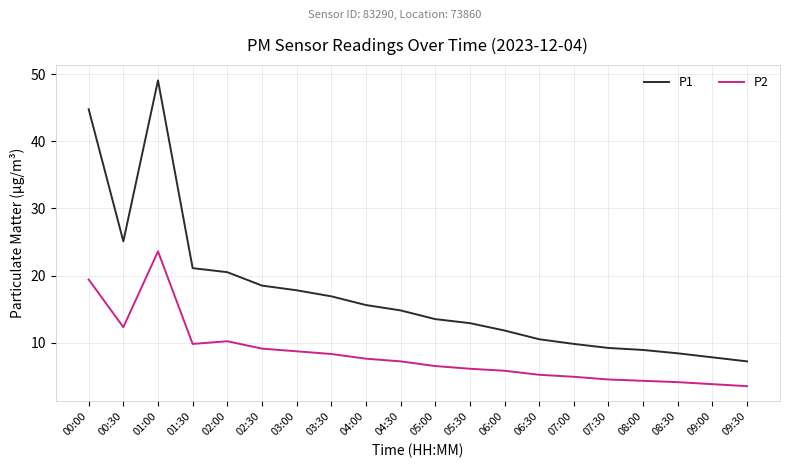

How many values in the P2 series are below 7?

10